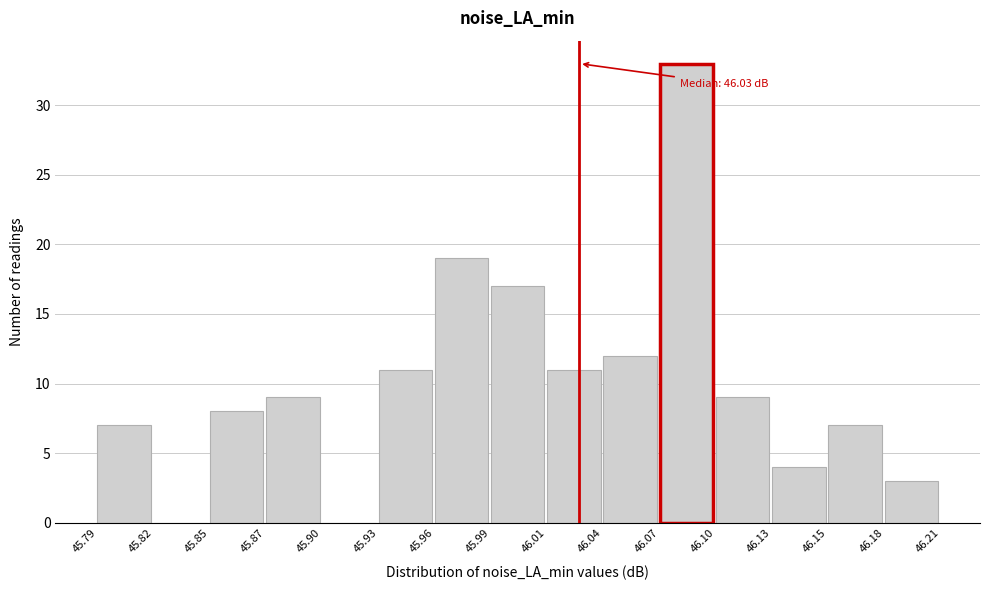

Over which range of the x-axis is the bar tallest?

46.07 to 46.10